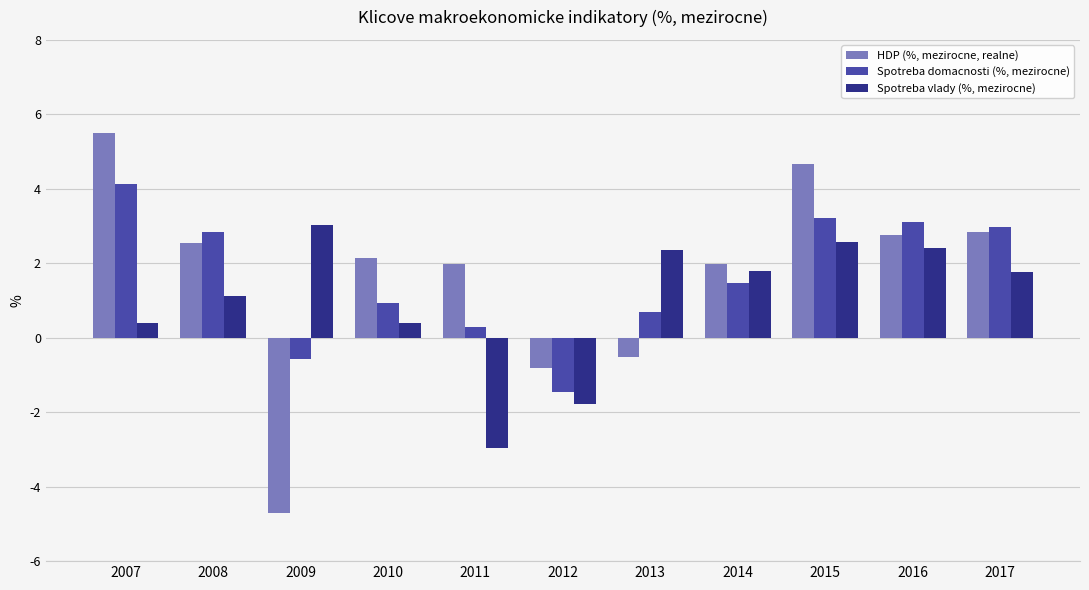

How many distinct data groups are displayed?

3